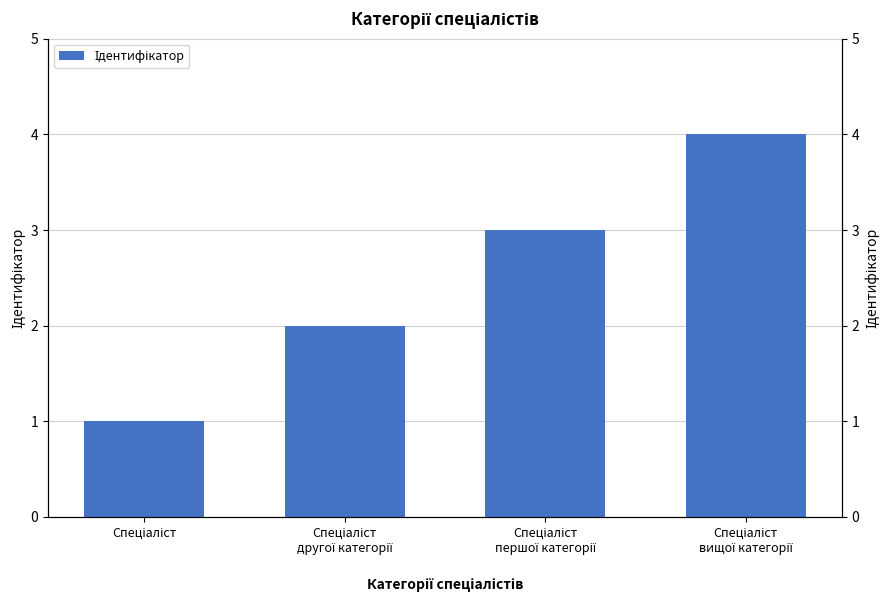

Approximately how many times larger is the value at Спеціаліст
другої категорії compared to Спеціаліст
першої категорії?

0.7